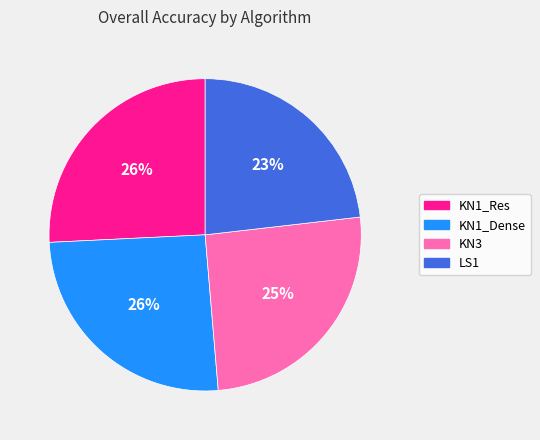

Is there any slice that represents more than half of the pie?

No